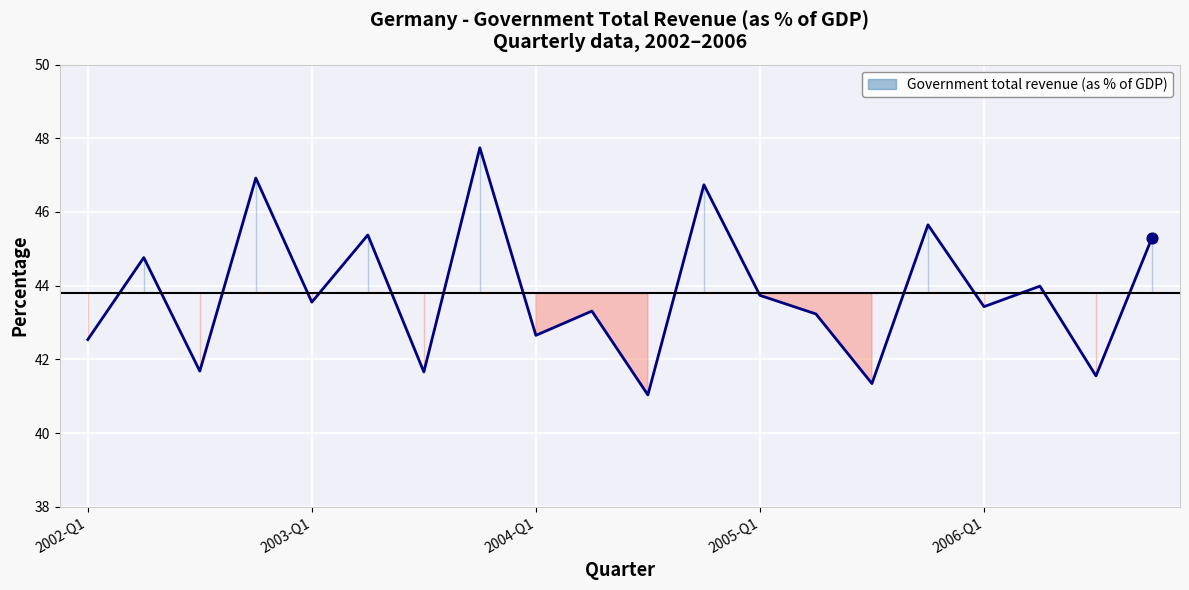

What is the change in value from 2003-Q2 to 2003-Q3?

-3.7